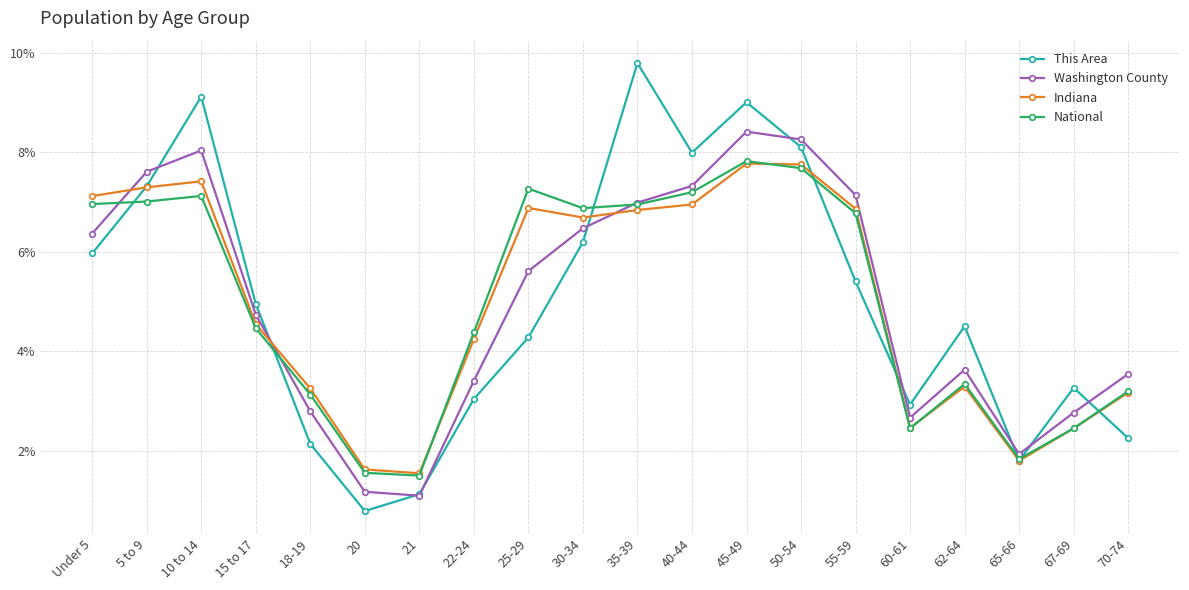

How many data points in This Area are less than 4?

8